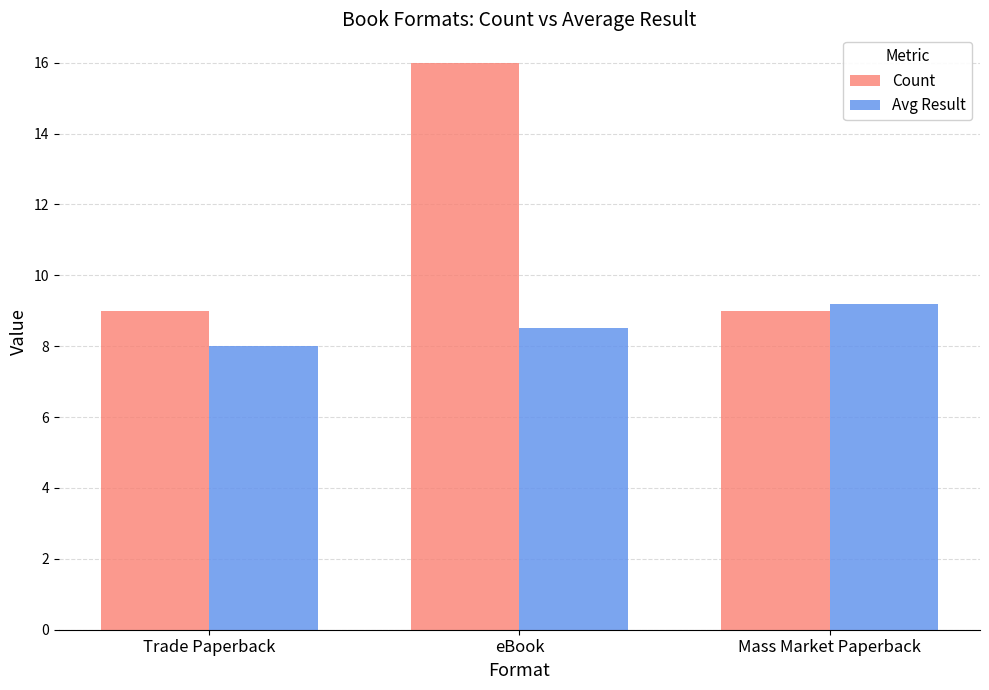

What position from the right is eBook?

2